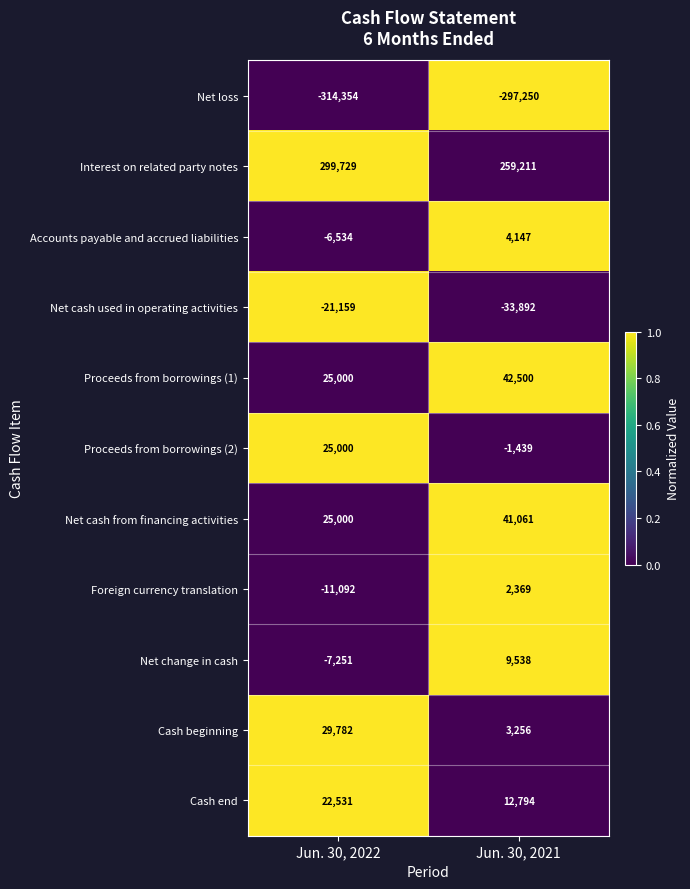

What is the total value across all series at Jun. 30, 2021?

42295